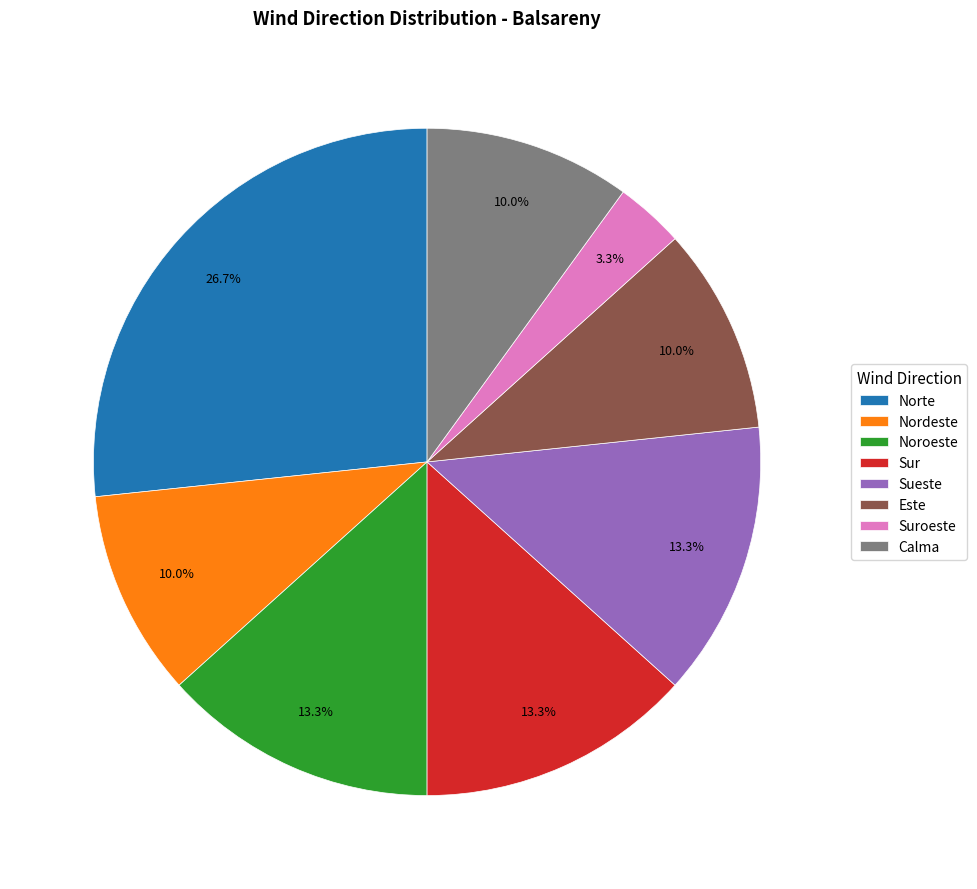

Which category has the biggest portion of the pie?

Norte